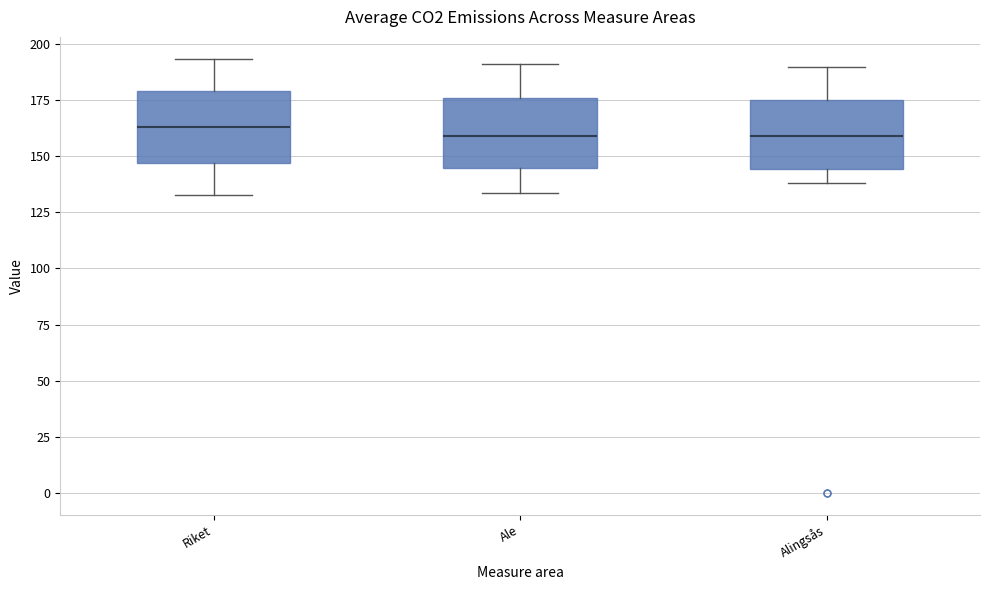

Reading left to right, transcribe this box plot: for each box, give where its median line is, the range the box spans, and where its two whiskers end, as read against the y-axis. The values are not printed on the chart, so give them approximately, as read against the axis.

Riket: median 165, box 145 to 180, whiskers 135 to 195
Ale: median 160, box 145 to 175, whiskers 135 to 190
Alingsås: median 160, box 145 to 175, whiskers 140 to 190